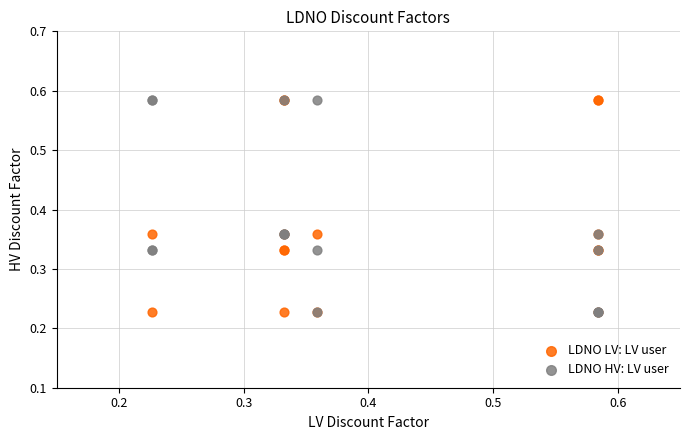

What are all the series names shown in the legend?

LDNO LV: LV user, LDNO HV: LV user